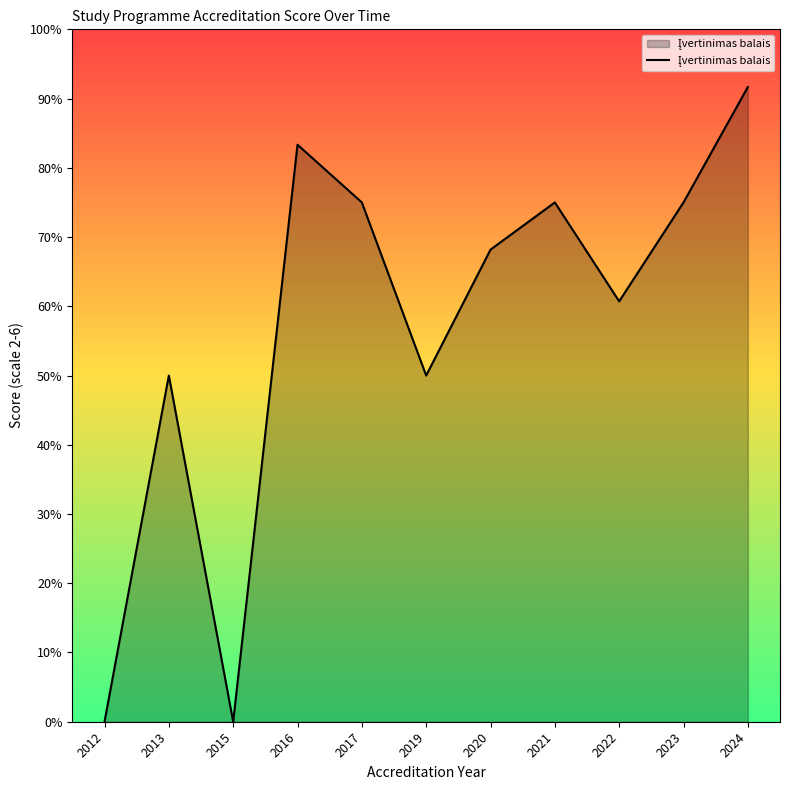

True or false: the data shows 91.7 at 2024.

True